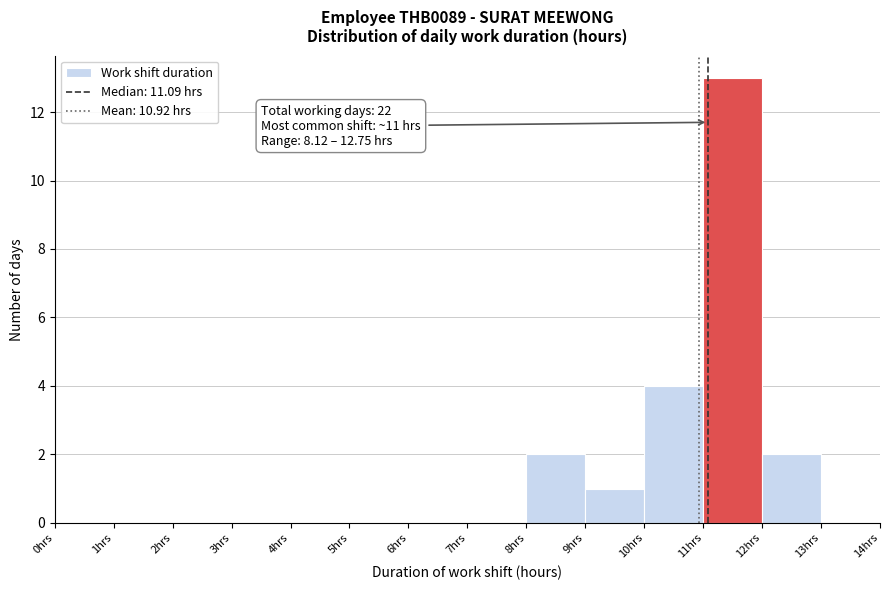

Which range on the x-axis has the tallest bar?

11 to 12